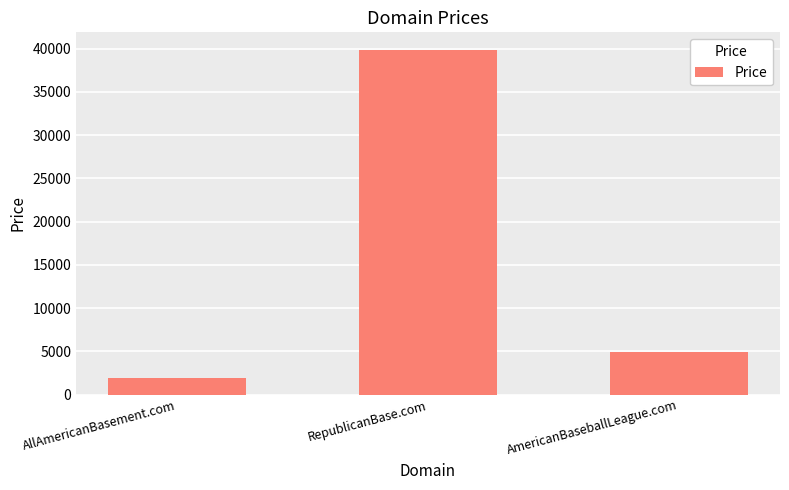

Reading right to left, extract all data points from this chart.

4888	39888	1888